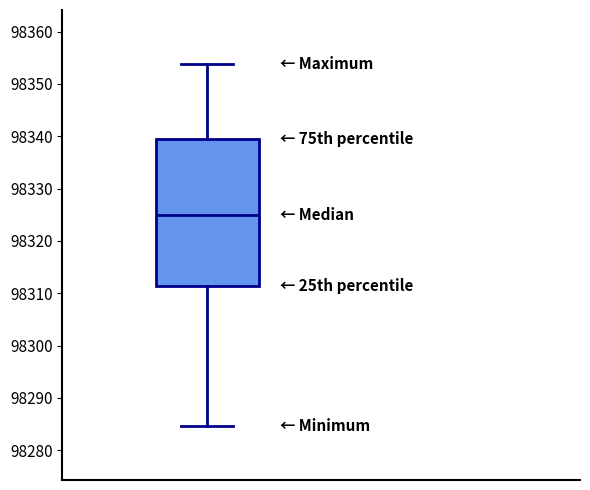

Read this box plot against the y-axis: the position of the median line, the range covered by the box, and the ends of both whiskers. The values are not printed on the chart, so give them approximately, as read against the axis.

median 98325, box 98311 to 98339, whiskers 98285 to 98354